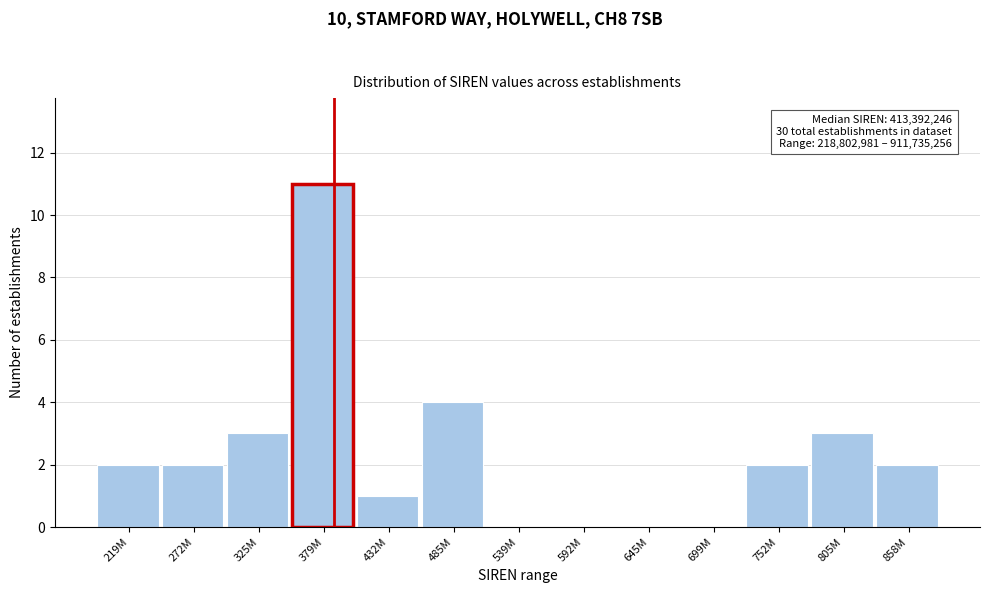

Reading left to right, list all the values displayed in this chart.

219M=2	272M=2	325M=3	379M=11	432M=1	485M=4	539M=0	592M=0	645M=0	699M=0	752M=2	805M=3	858M=2